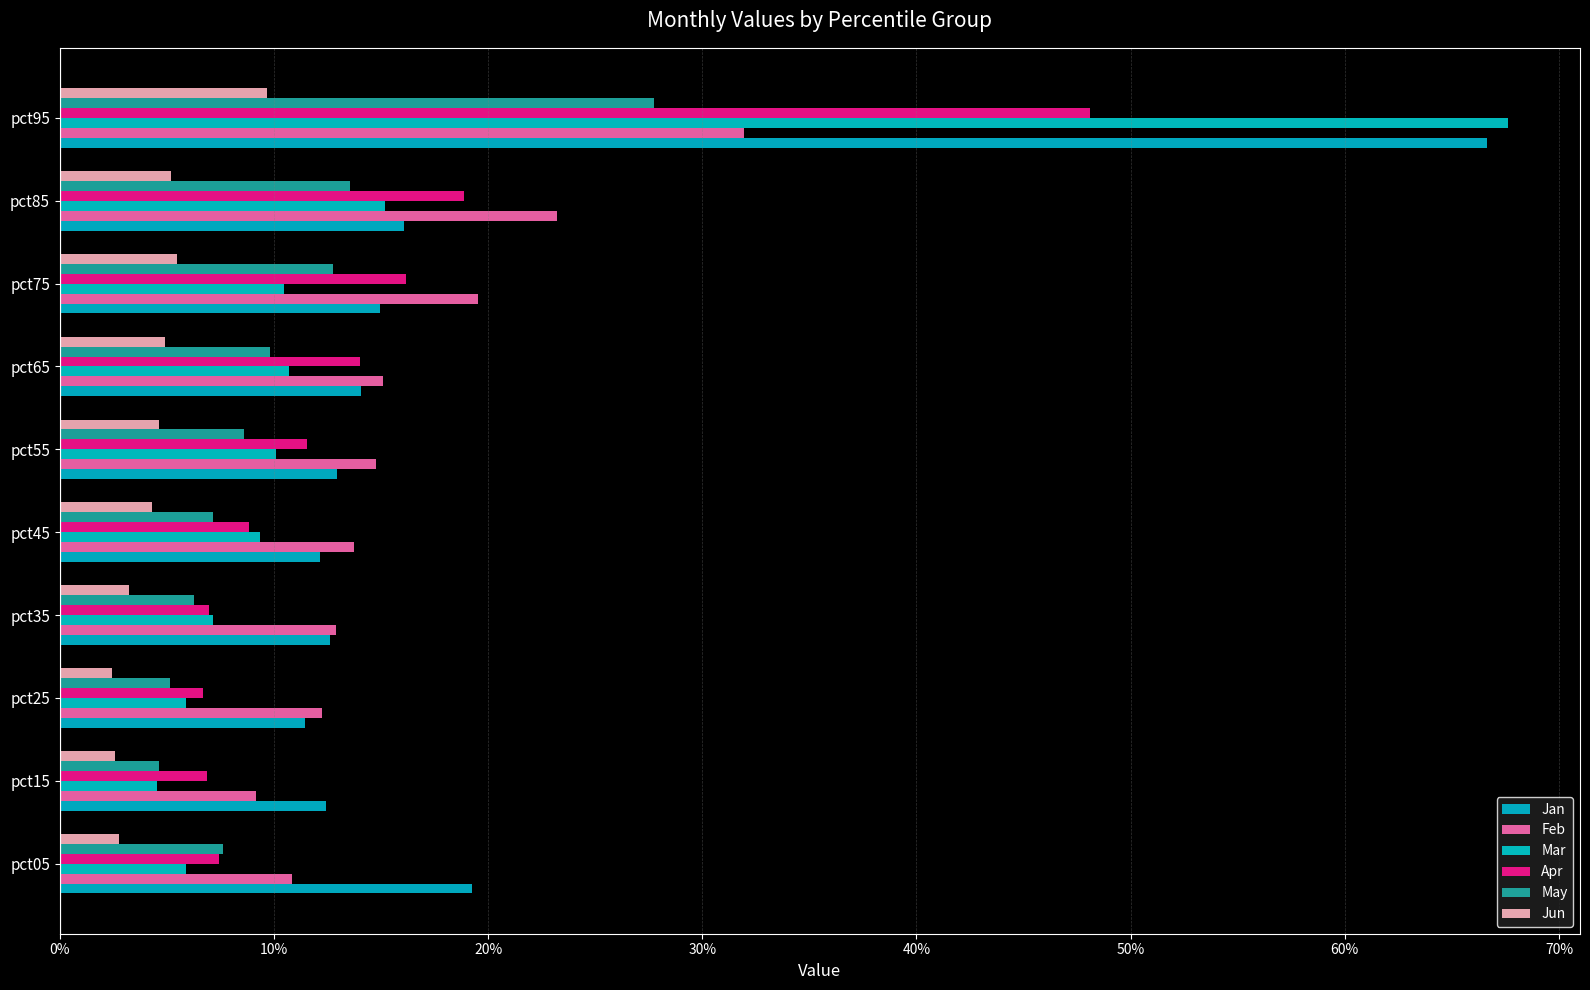

What is the lowest value of the Apr series?

0.1